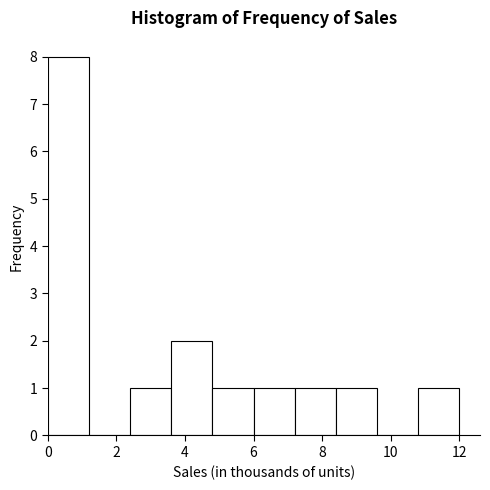

Reading left to right, list every bar in this chart as the range it spans on the x-axis followed by its height. The values are not printed on the chart, so give them approximately, as read against the axis.

0.0 to 1.2: 8
1.2 to 2.4: 0
2.4 to 3.6: 1
3.6 to 4.8: 2
4.8 to 6.0: 1
6.0 to 7.2: 1
7.2 to 8.4: 1
8.4 to 9.6: 1
9.6 to 10.8: 0
10.8 to 12.0: 1